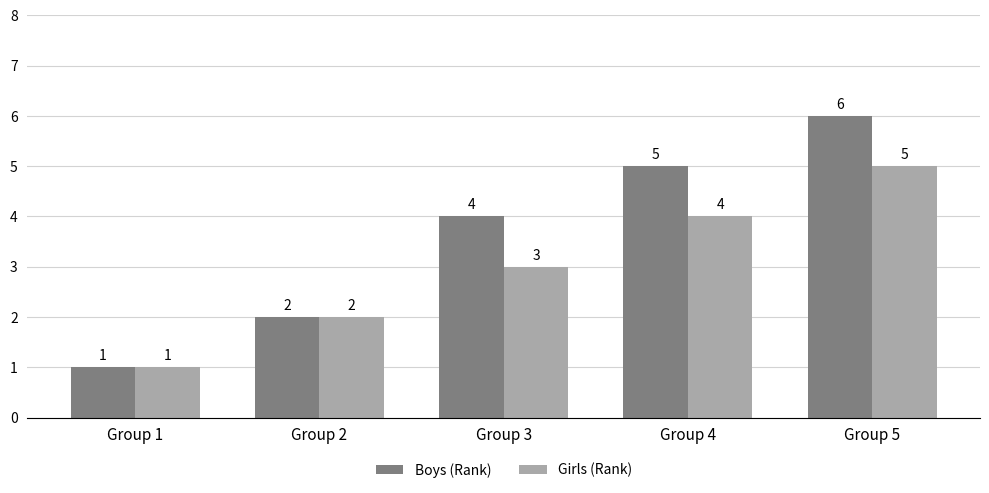

Which series changed the most between Group 1 and Group 5?

Boys (Rank)